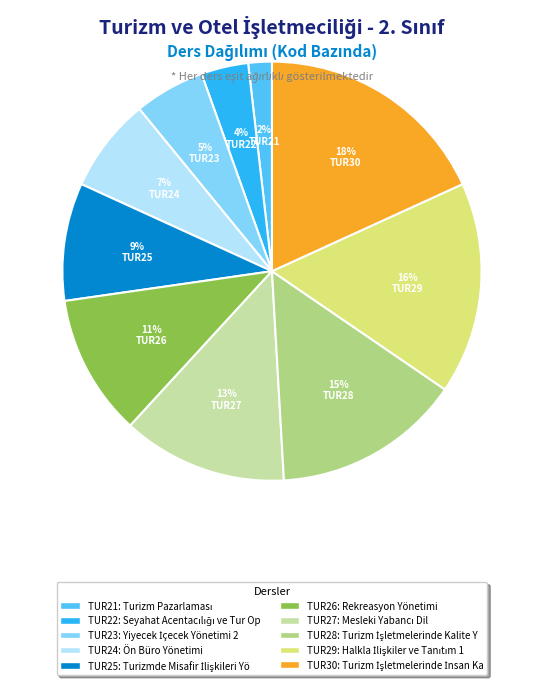

What percentage is the TUR24 slice, to the nearest percent?

7%